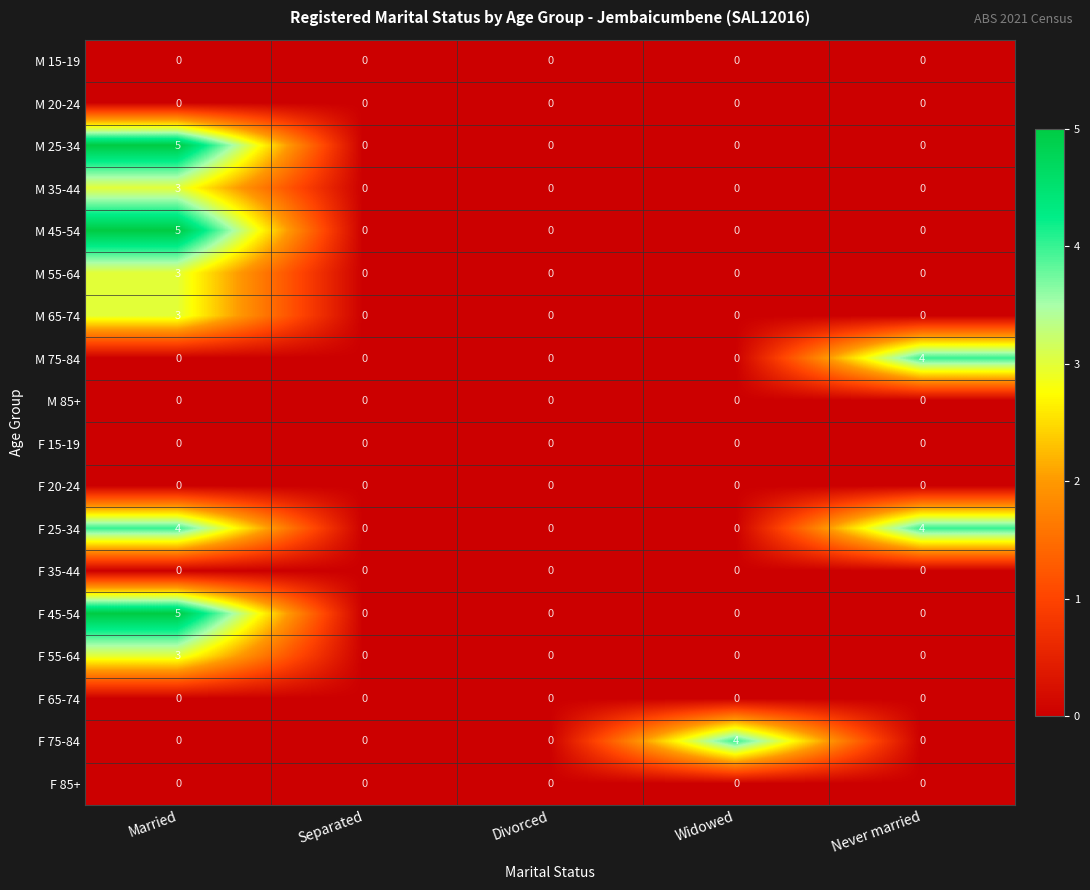

True or false: F 75-84 has a value of 0 at Married.

True